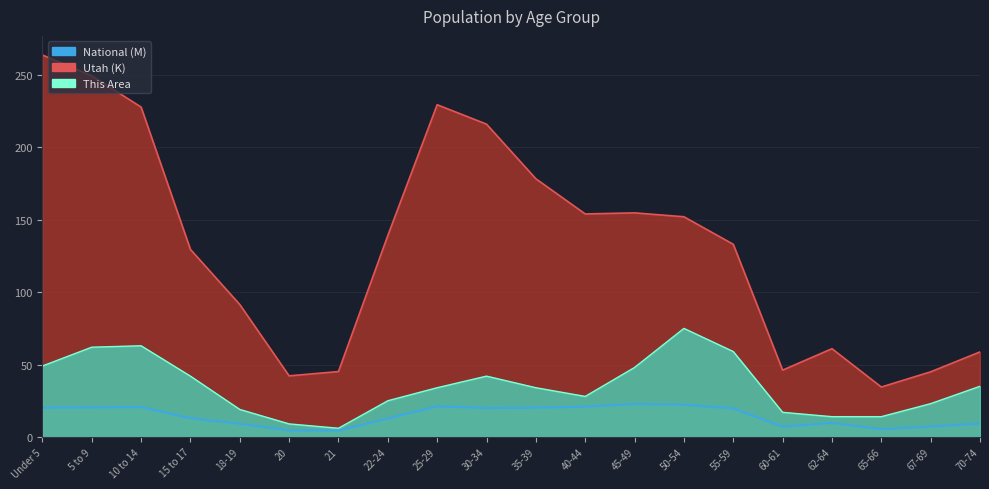

How many distinct data groups are displayed?

3